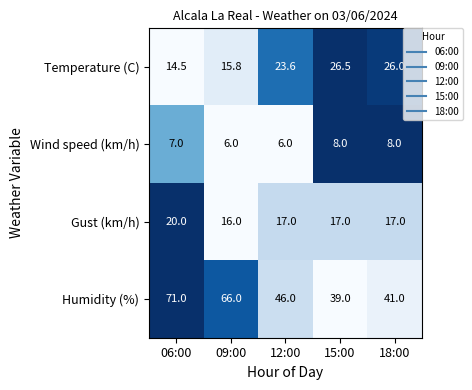

What is the maximum value for Humidity (%)?

71.0